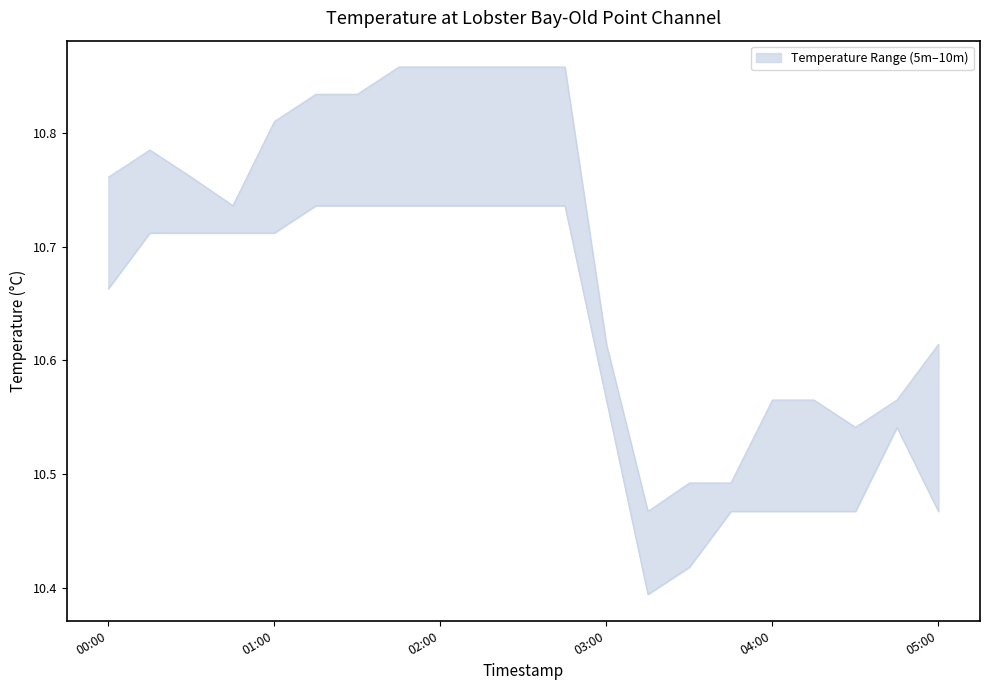

At how many categories does at least one series exceed 10?

21